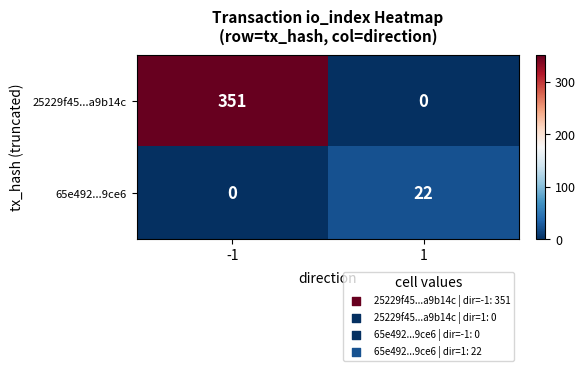

Rank the series by their average value, from highest to lowest.

25229f45...a9b14c, 65e492...9ce6